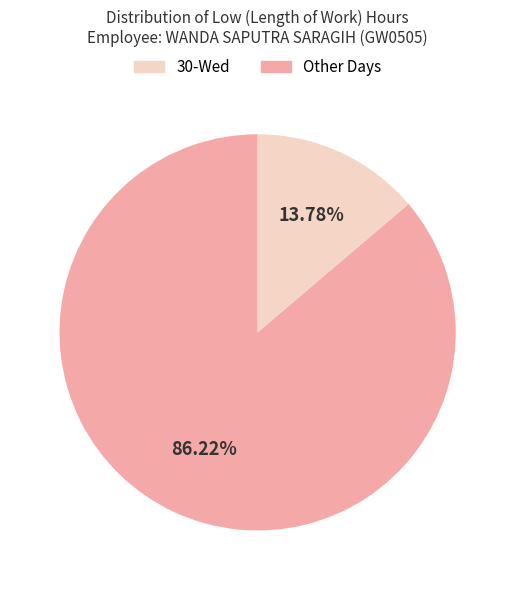

Is there a majority slice in this chart?

Yes